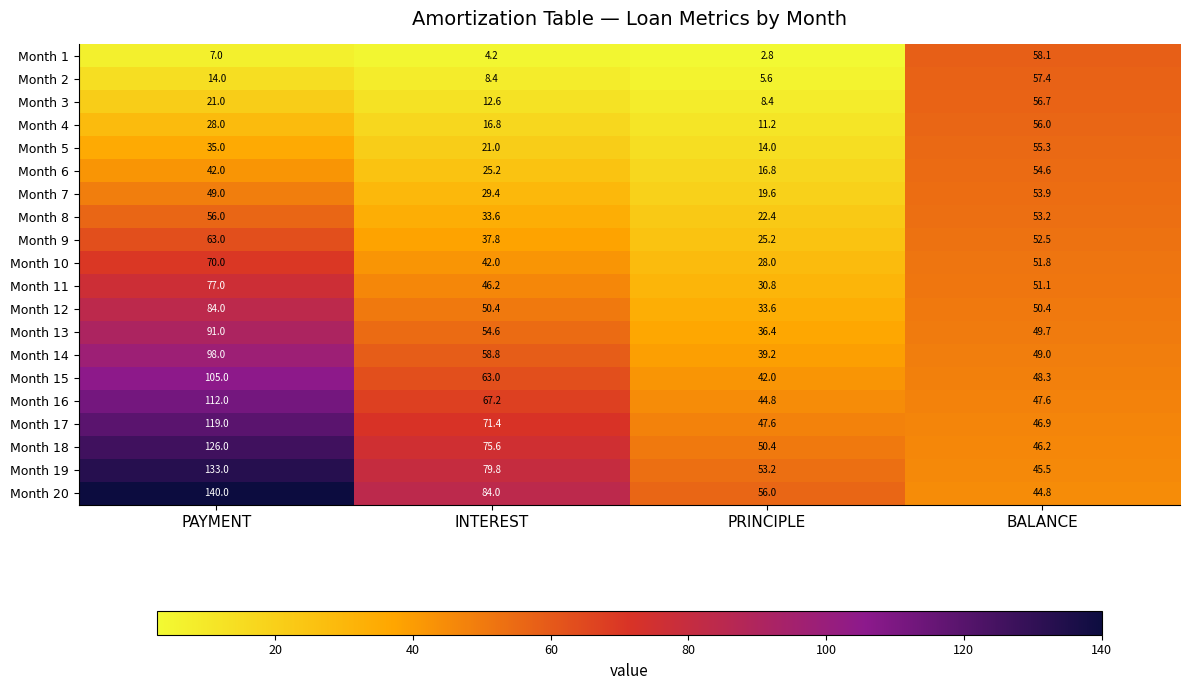

Which series has the widest spread of values?

Month 20